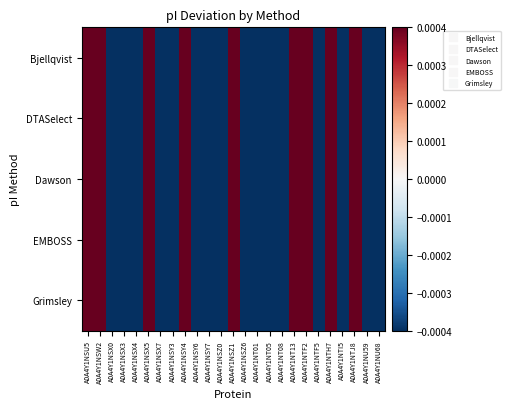

At which category is the sum across all series the highest?

A0A4Y1NT13